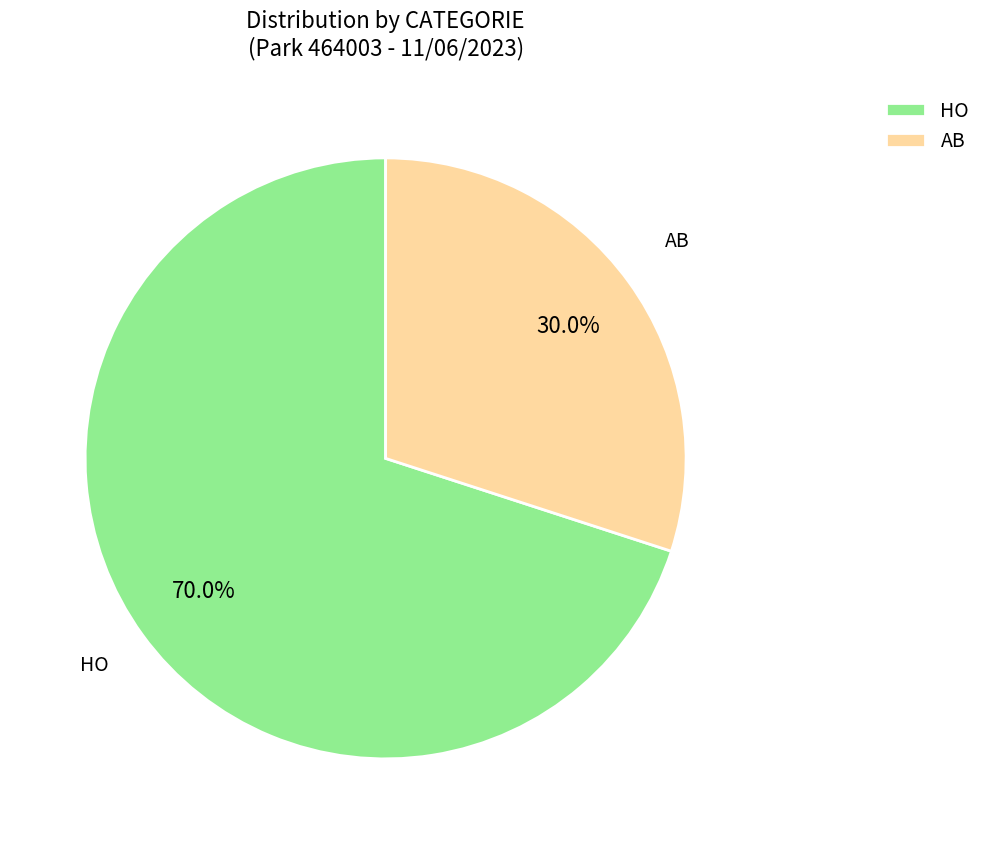

Which category has the smallest portion of the pie?

AB